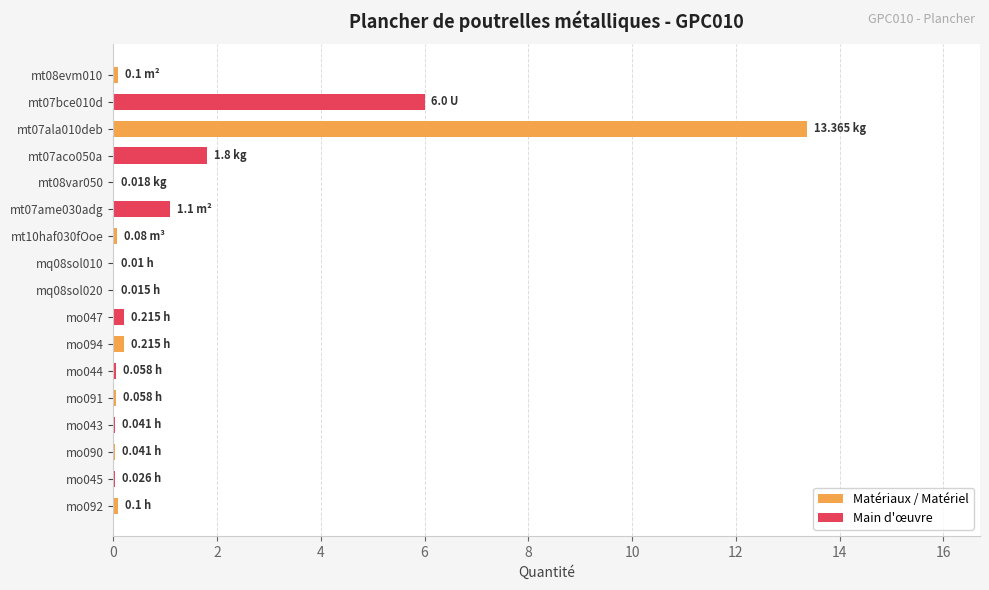

At which category does the chart reach its peak across all series?

mt07ala010deb